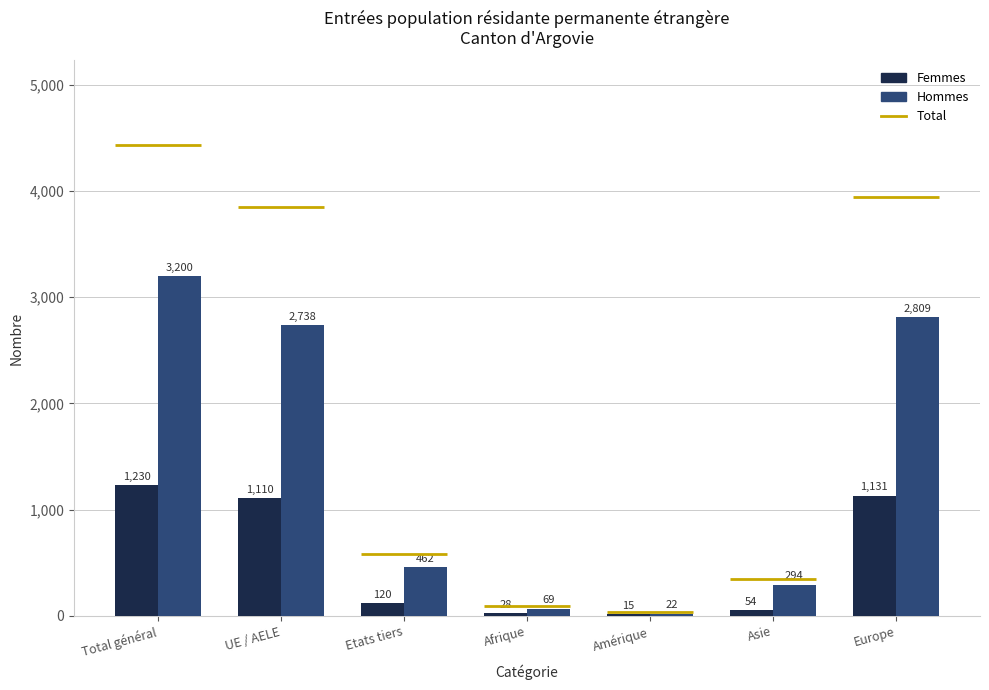

What is the highest value of the Femmes series?

1230